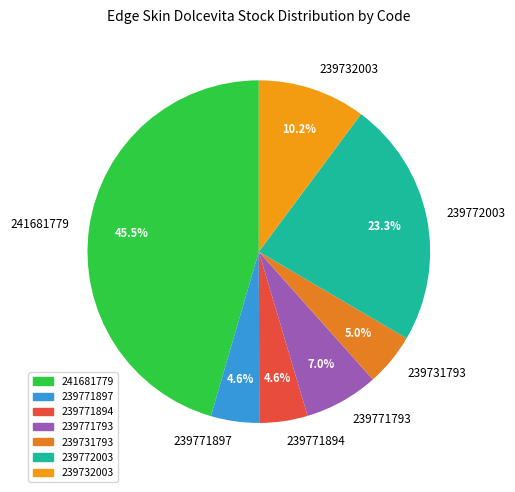

Do 239772003 and 239771793 together represent more than half of the pie?

No